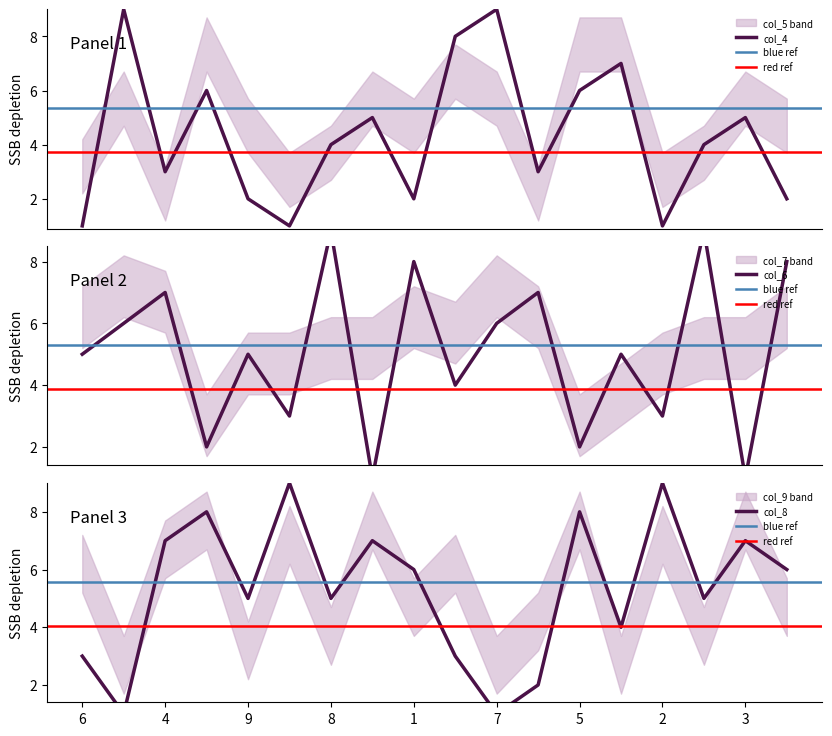

Where is the first local maximum for col_8?

5